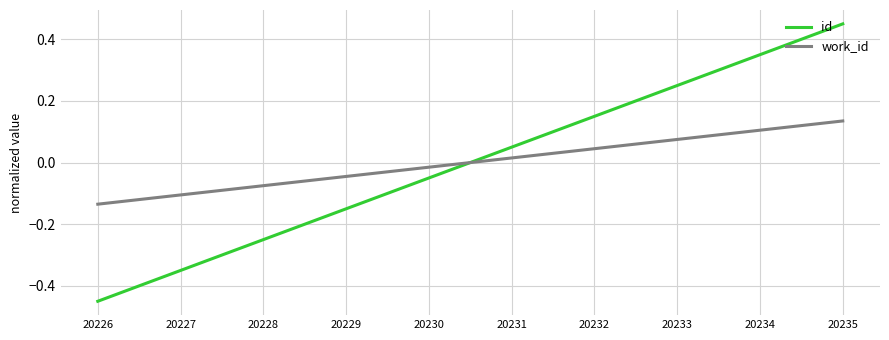

True or false: id and work_id intersect in this chart.

True